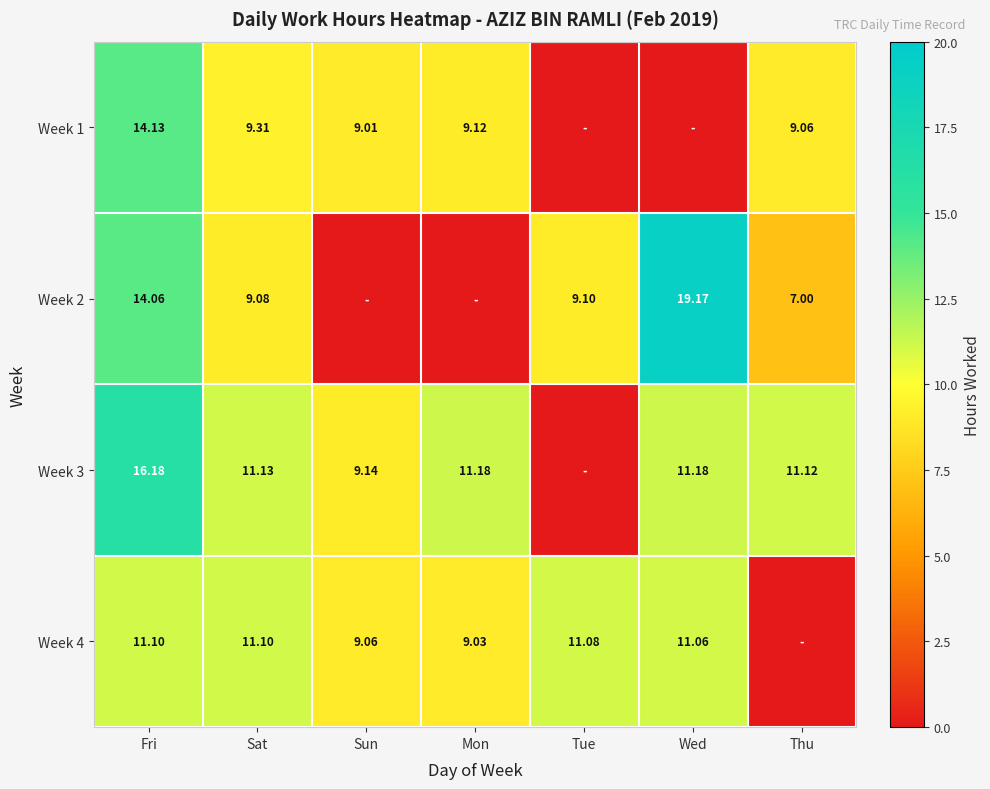

Is the value of Week 3 at Fri greater than the value of Week 1 at Sun?

Yes